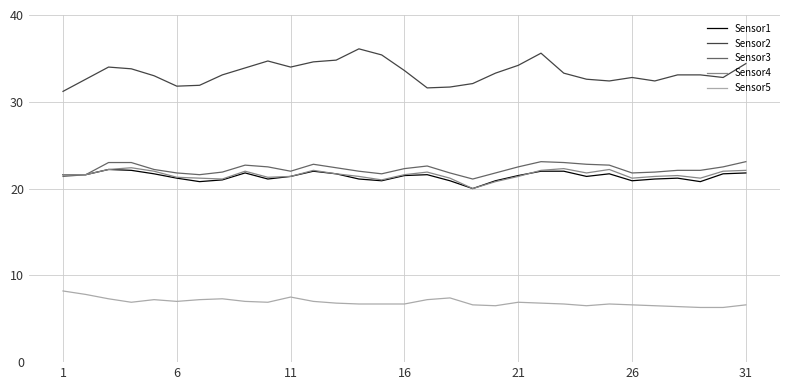

What are all the series names shown in the legend?

Sensor1, Sensor2, Sensor3, Sensor4, Sensor5